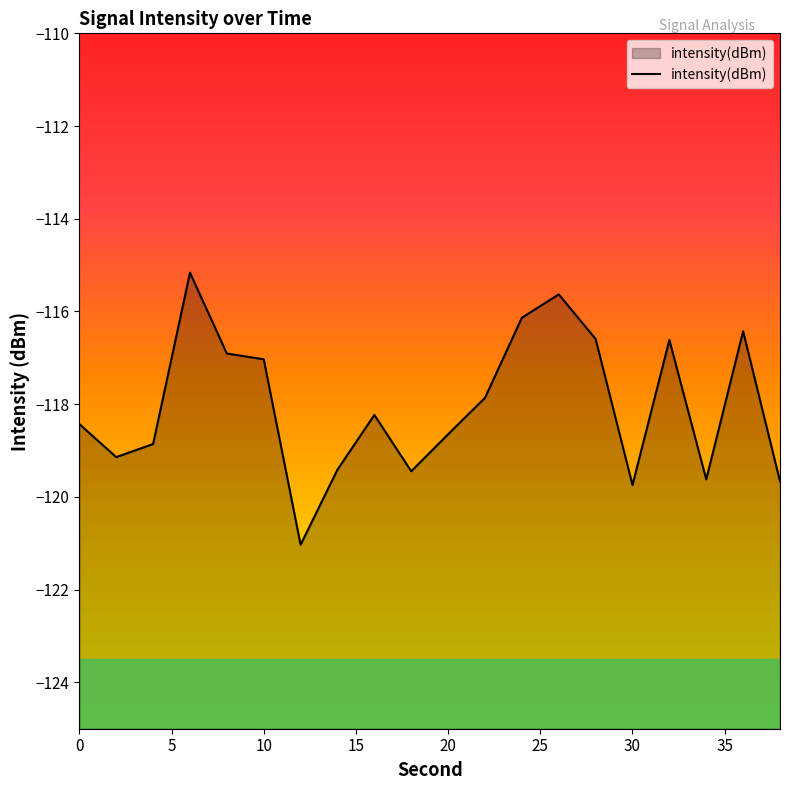

What is the difference between the maximum and second lowest values?

4.6